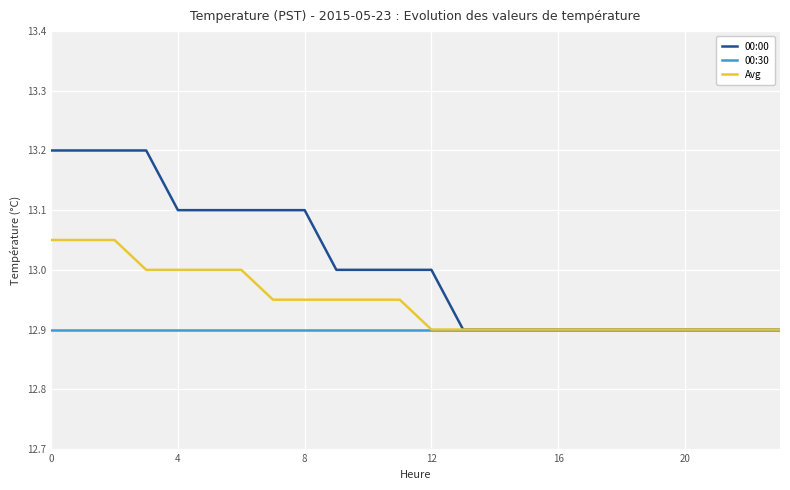

List the series in order of their overall mean, highest first.

00:00, Avg, 00:30